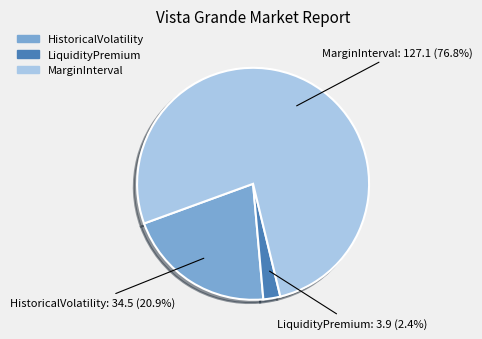

True or false: HistoricalVolatility accounts for 25% of the total.

False